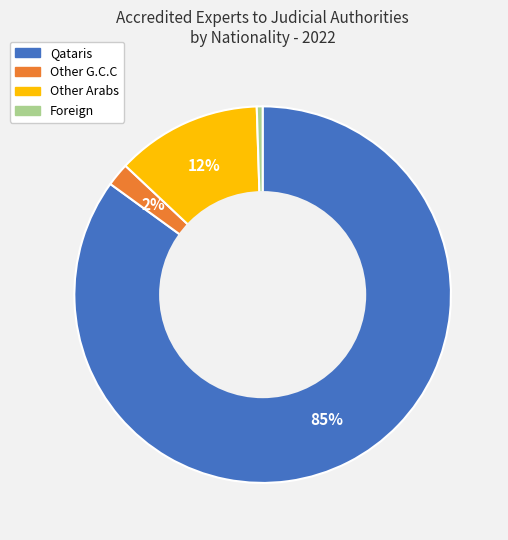

How many slices are in this pie chart?

4